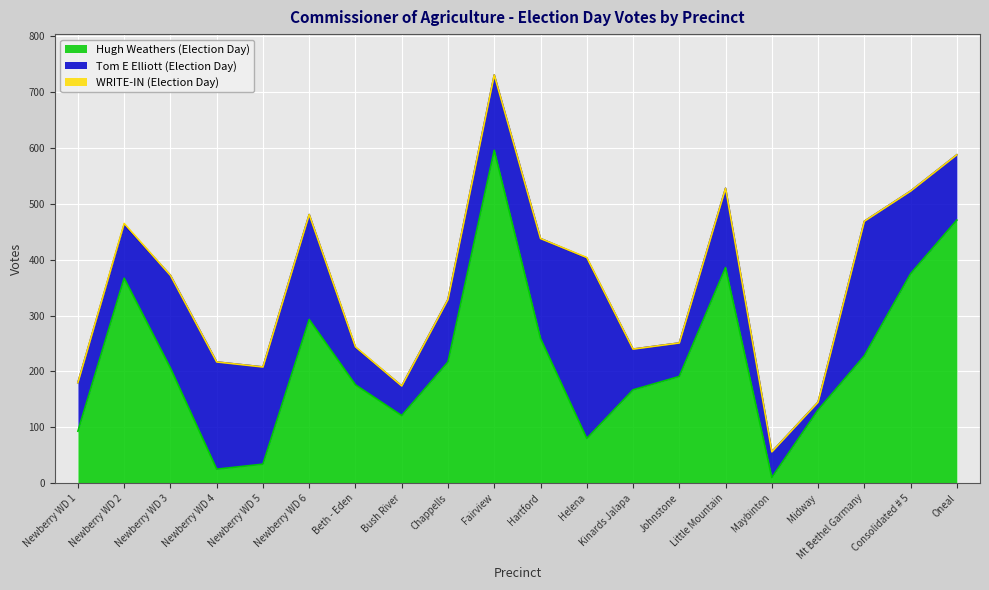

What is the maximum value for WRITE-IN (Election Day)?

2